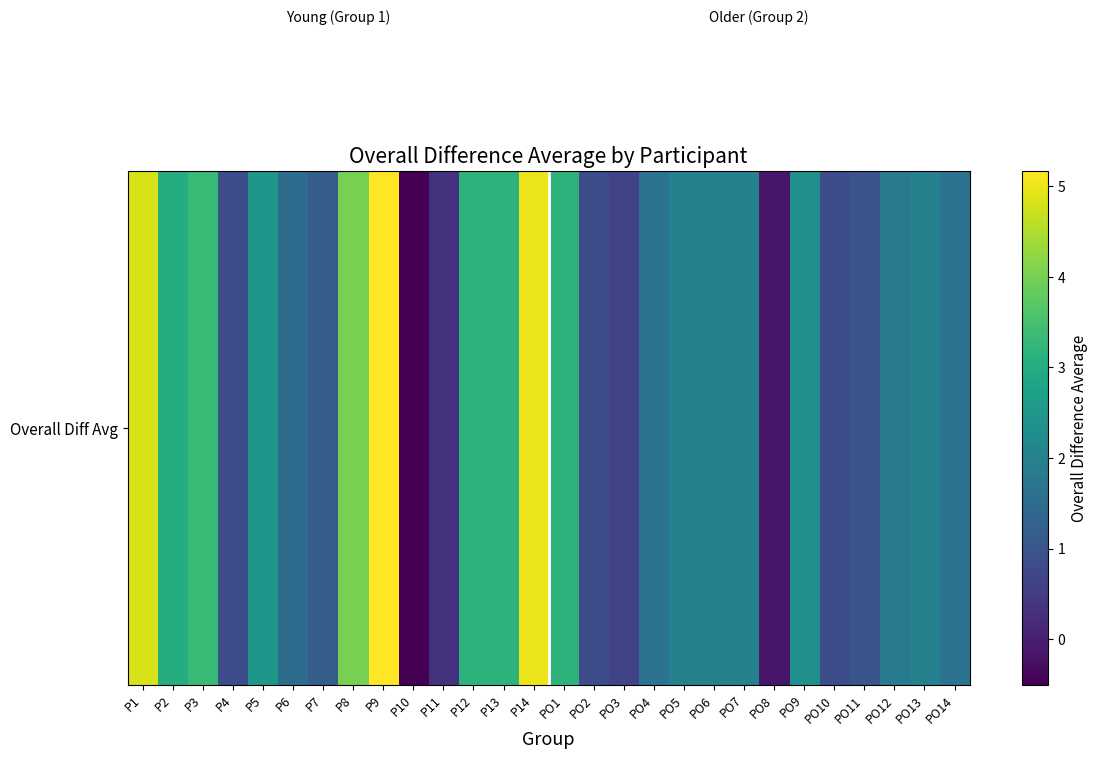

List the labels in order of value, largest first.

P9, P14, P1, P8, P3, P12, P13, PO1, P2, P5, PO9, PO5, PO6, PO7, PO13, PO12, PO4, PO14, P6, P7, PO11, P4, PO2, PO10, PO3, P11, PO8, P10